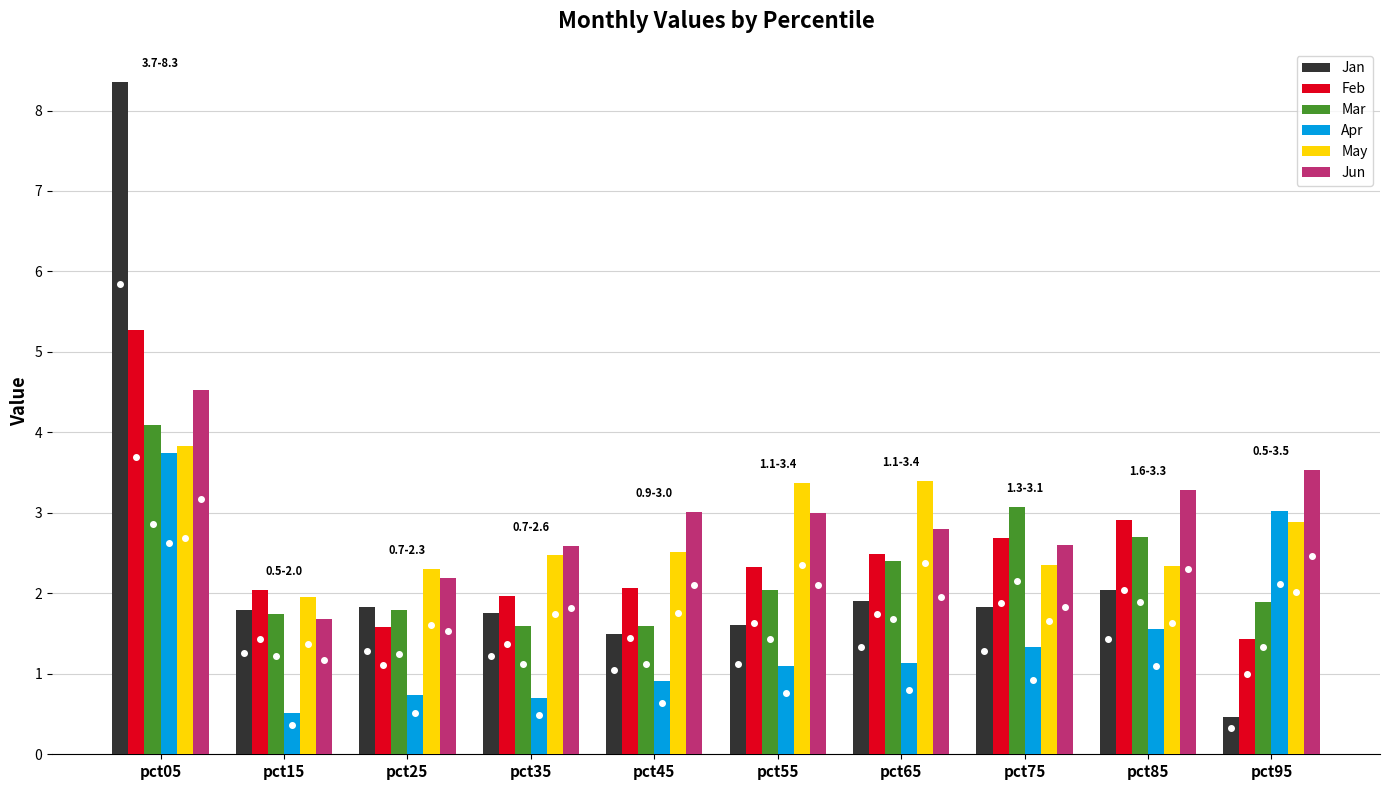

What is the maximum value for Jan?

8.3